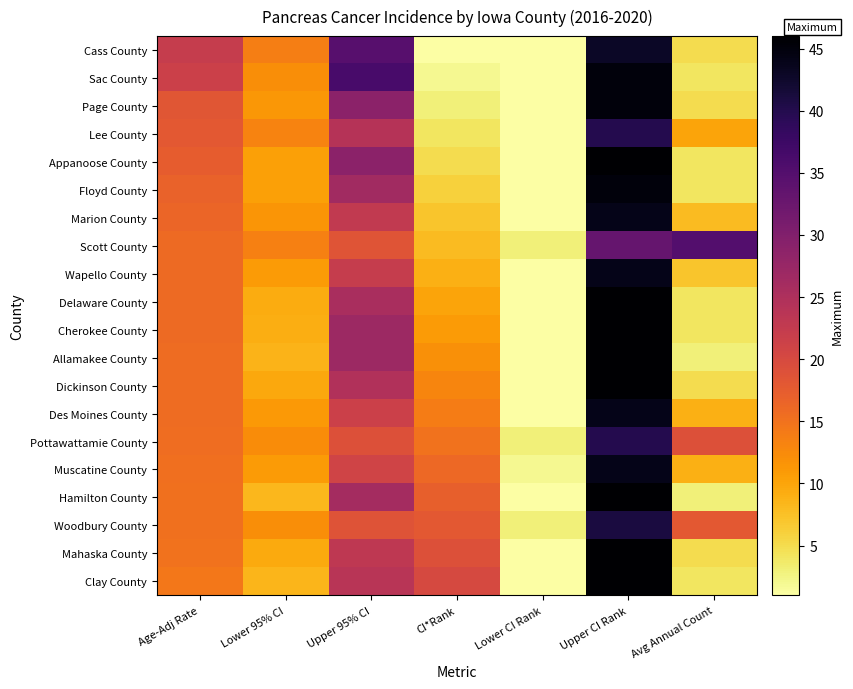

Reading right to left, list all the values displayed in this chart.

Cass County: Avg Annual Count=5.0	Upper CI Rank=43.0	Lower CI Rank=1.0	CI*Rank=1.0	Upper 95% CI=34.7	Lower 95% CI=13.8	Age-Adj Rate=22.2
Sac County: Avg Annual Count=4.0	Upper CI Rank=45.0	Lower CI Rank=1.0	CI*Rank=2.0	Upper 95% CI=36.3	Lower 95% CI=12.1	Age-Adj Rate=21.4
Page County: Avg Annual Count=5.0	Upper CI Rank=45.0	Lower CI Rank=1.0	CI*Rank=3.0	Upper 95% CI=28.8	Lower 95% CI=11.3	Age-Adj Rate=18.3
Lee County: Avg Annual Count=10.0	Upper CI Rank=40.0	Lower CI Rank=1.0	CI*Rank=4.0	Upper 95% CI=24.2	Lower 95% CI=13.2	Age-Adj Rate=17.9
Appanoose County: Avg Annual Count=4.0	Upper CI Rank=46.0	Lower CI Rank=1.0	CI*Rank=5.0	Upper 95% CI=28.8	Lower 95% CI=10.4	Age-Adj Rate=17.5
Floyd County: Avg Annual Count=4.0	Upper CI Rank=45.0	Lower CI Rank=1.0	CI*Rank=6.0	Upper 95% CI=26.4	Lower 95% CI=10.4	Age-Adj Rate=16.8
Marion County: Avg Annual Count=8.0	Upper CI Rank=44.0	Lower CI Rank=1.0	CI*Rank=7.0	Upper 95% CI=22.7	Lower 95% CI=11.4	Age-Adj Rate=16.3
Scott County: Avg Annual Count=35.0	Upper CI Rank=33.0	Lower CI Rank=3.0	CI*Rank=8.0	Upper 95% CI=18.5	Lower 95% CI=13.6	Age-Adj Rate=15.9
Wapello County: Avg Annual Count=7.0	Upper CI Rank=44.0	Lower CI Rank=1.0	CI*Rank=9.0	Upper 95% CI=22.1	Lower 95% CI=11.0	Age-Adj Rate=15.8
Delaware County: Avg Annual Count=4.0	Upper CI Rank=46.0	Lower CI Rank=1.0	CI*Rank=10.0	Upper 95% CI=25.5	Lower 95% CI=9.3	Age-Adj Rate=15.8
Cherokee County: Avg Annual Count=4.0	Upper CI Rank=46.0	Lower CI Rank=1.0	CI*Rank=11.0	Upper 95% CI=27.0	Lower 95% CI=9.2	Age-Adj Rate=15.8
Allamakee County: Avg Annual Count=3.0	Upper CI Rank=46.0	Lower CI Rank=1.0	CI*Rank=12.0	Upper 95% CI=27.0	Lower 95% CI=8.7	Age-Adj Rate=15.7
Dickinson County: Avg Annual Count=5.0	Upper CI Rank=46.0	Lower CI Rank=1.0	CI*Rank=13.0	Upper 95% CI=24.6	Lower 95% CI=9.7	Age-Adj Rate=15.6
Des Moines County: Avg Annual Count=9.0	Upper CI Rank=44.0	Lower CI Rank=1.0	CI*Rank=14.0	Upper 95% CI=21.4	Lower 95% CI=11.1	Age-Adj Rate=15.6
Pottawattamie County: Avg Annual Count=19.0	Upper CI Rank=40.0	Lower CI Rank=3.0	CI*Rank=15.0	Upper 95% CI=19.0	Lower 95% CI=12.4	Age-Adj Rate=15.5
Muscatine County: Avg Annual Count=9.0	Upper CI Rank=44.0	Lower CI Rank=2.0	CI*Rank=16.0	Upper 95% CI=20.9	Lower 95% CI=11.0	Age-Adj Rate=15.3
Hamilton County: Avg Annual Count=3.0	Upper CI Rank=46.0	Lower CI Rank=1.0	CI*Rank=17.0	Upper 95% CI=26.0	Lower 95% CI=8.3	Age-Adj Rate=15.2
Woodbury County: Avg Annual Count=18.0	Upper CI Rank=41.0	Lower CI Rank=3.0	CI*Rank=18.0	Upper 95% CI=18.6	Lower 95% CI=12.1	Age-Adj Rate=15.1
Mahaska County: Avg Annual Count=5.0	Upper CI Rank=46.0	Lower CI Rank=1.0	CI*Rank=19.0	Upper 95% CI=23.0	Lower 95% CI=9.5	Age-Adj Rate=15.0
Clay County: Avg Annual Count=4.0	Upper CI Rank=46.0	Lower CI Rank=1.0	CI*Rank=20.0	Upper 95% CI=23.8	Lower 95% CI=8.5	Age-Adj Rate=14.5